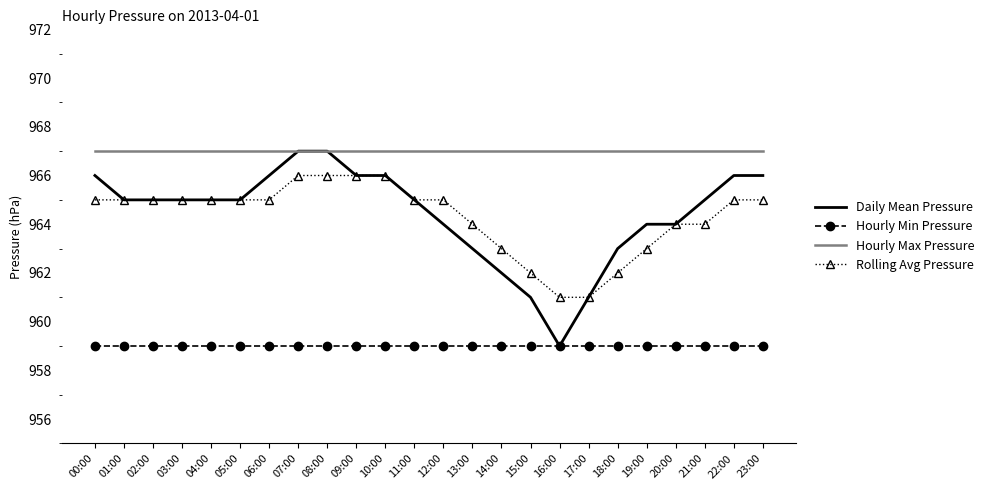

The value of Rolling Avg Pressure at 06:00 is 1307. True or false?

False